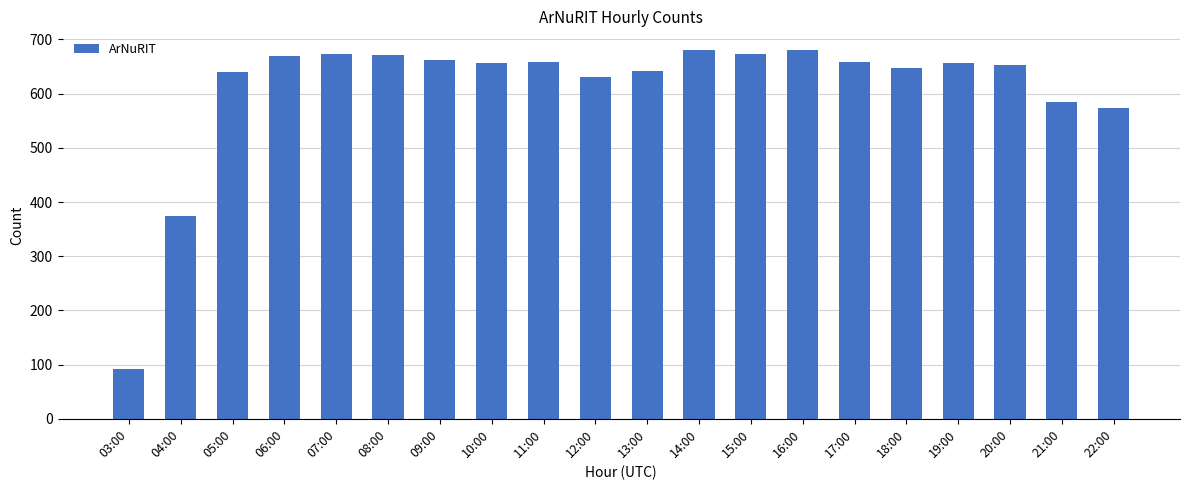

What is the sum of all values?

12177